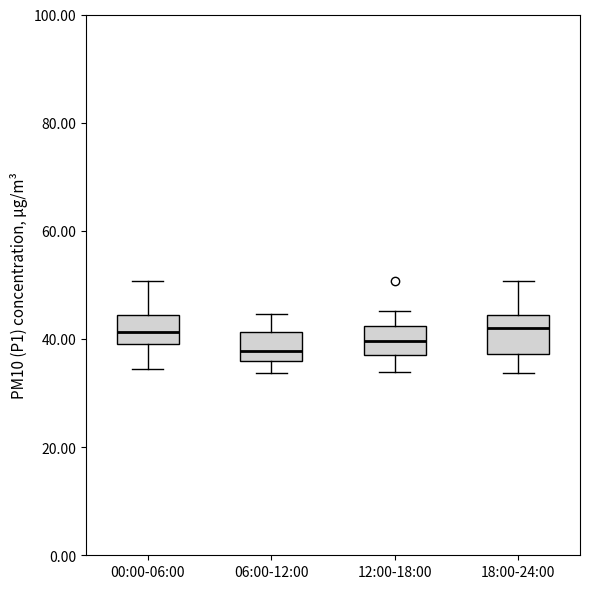

Reading left to right, read every box against the y-axis: the position of its median line, the range the box covers, and the ends of its whiskers. The values are not printed on the chart, so give them approximately, as read against the axis.

00:00-06:00: median 42, box 40 to 44, whiskers 34 to 50
06:00-12:00: median 38, box 36 to 42, whiskers 34 to 44
12:00-18:00: median 40, box 38 to 42, whiskers 34 to 46
18:00-24:00: median 42, box 38 to 44, whiskers 34 to 50